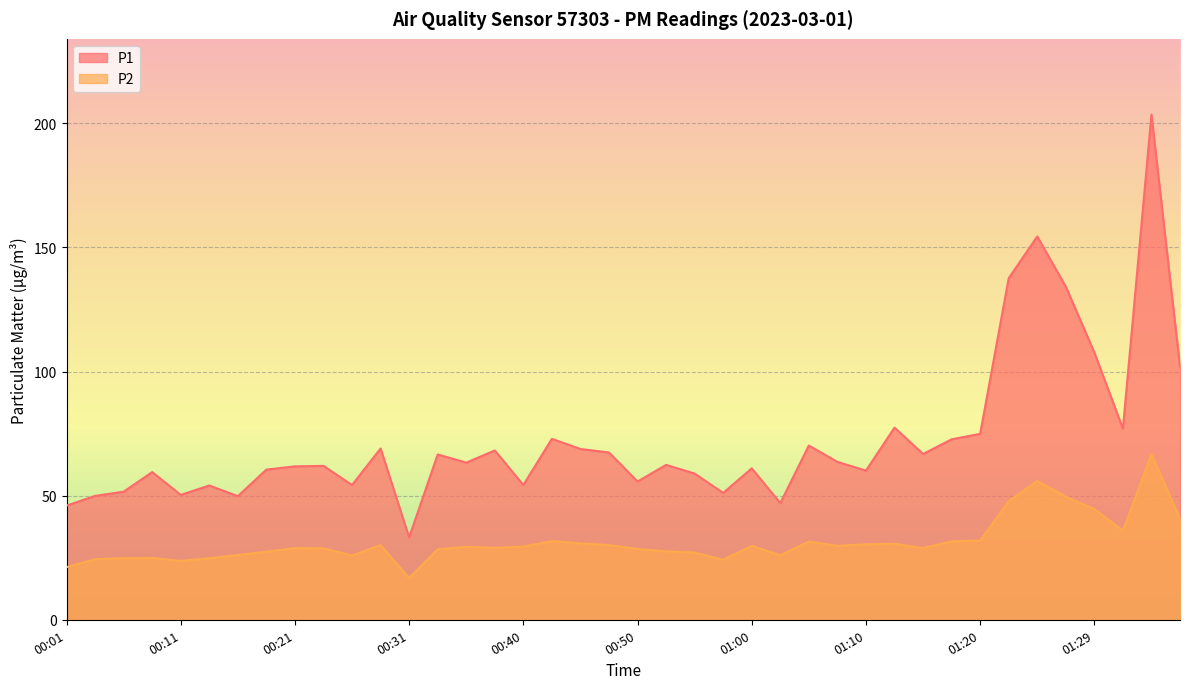

How many interior local valleys does the P1 series have?

12